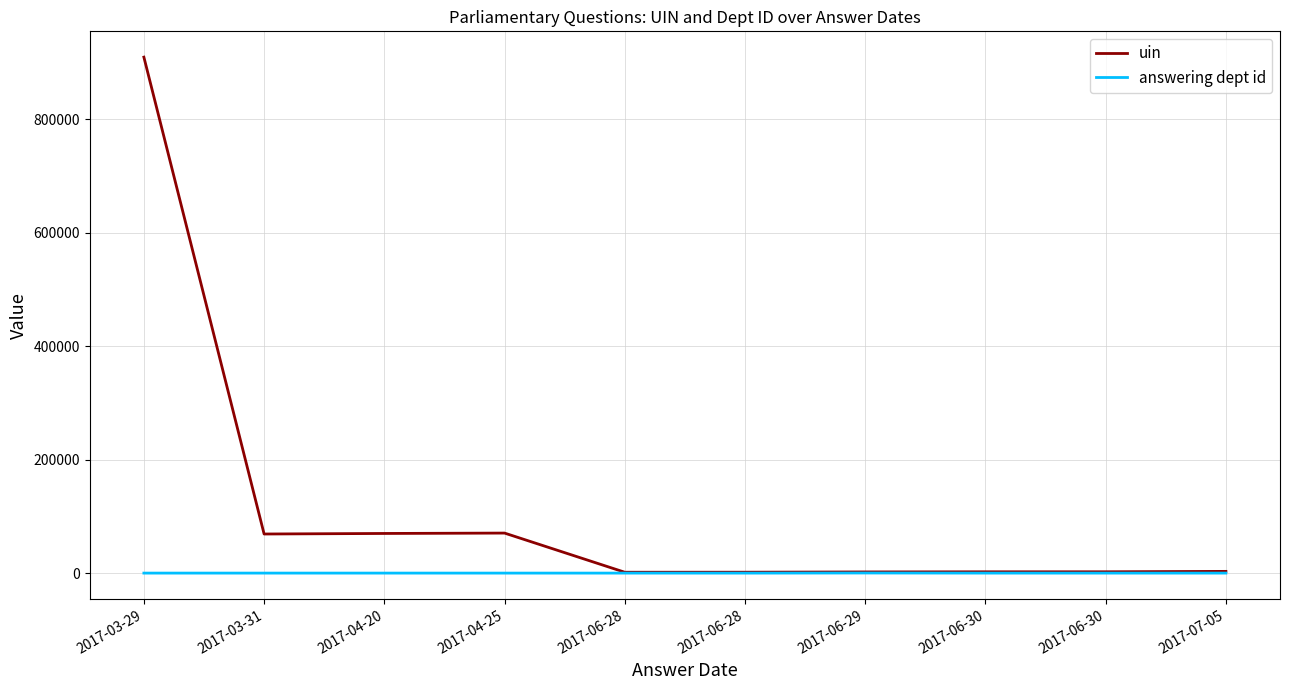

Does the chart have visible grid lines?

Yes